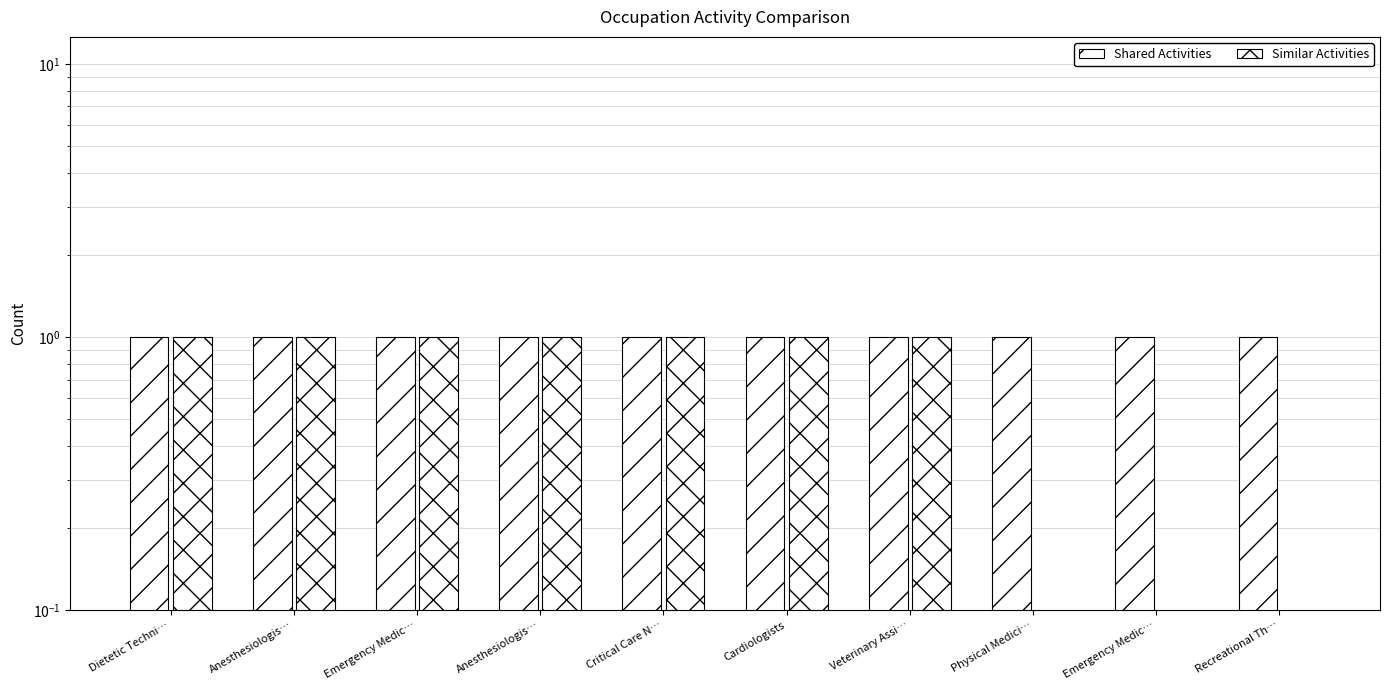

How many bars are there in each group?

2